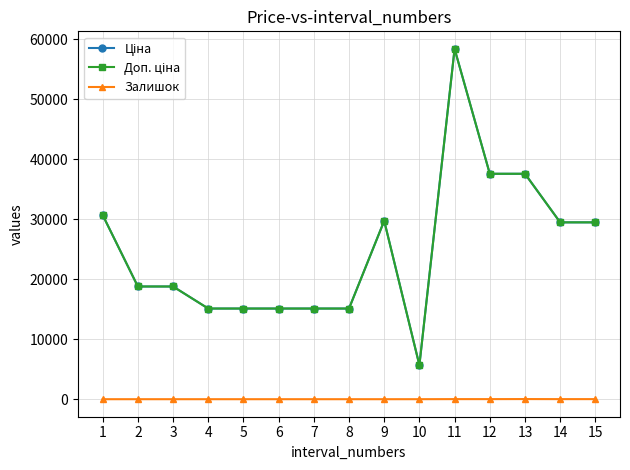

The Доп. ціна series shows 15120.0 at 6. True or false?

True